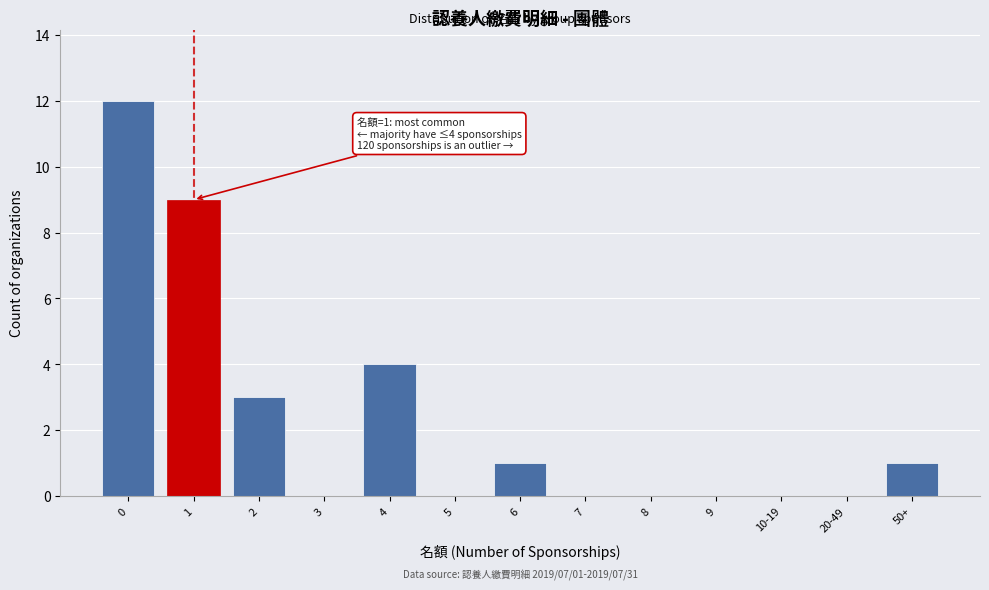

Reading left to right, transcribe all the data shown in this chart.

0=12	1=9	2=3	3=0	4=4	5=0	6=1	7=0	8=0	9=0	10-19=0	20-49=0	50+=1